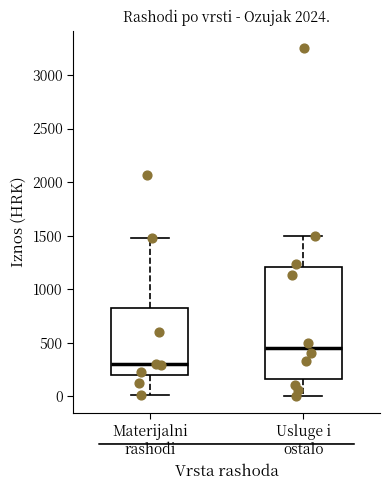

Reading left to right, transcribe this box plot: for each box, give where its median line is, the range the box spans, and where its two whiskers end, as read against the y-axis. The values are not printed on the chart, so give them approximately, as read against the axis.

Materijalni rashodi: median 300, box 200 to 800, whiskers 0 to 1500
Usluge i ostalo: median 450, box 150 to 1200, whiskers 0 to 1500